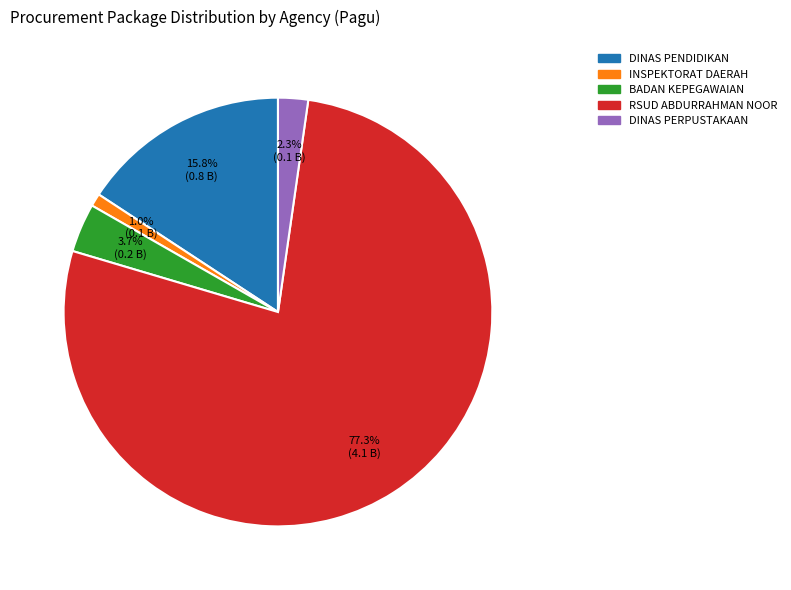

To the nearest percent, what portion does DINAS PENDIDIKAN represent?

16%